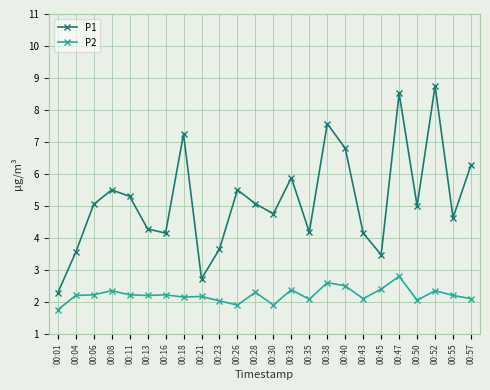

What is the total value across all series at 00:26?

7.4